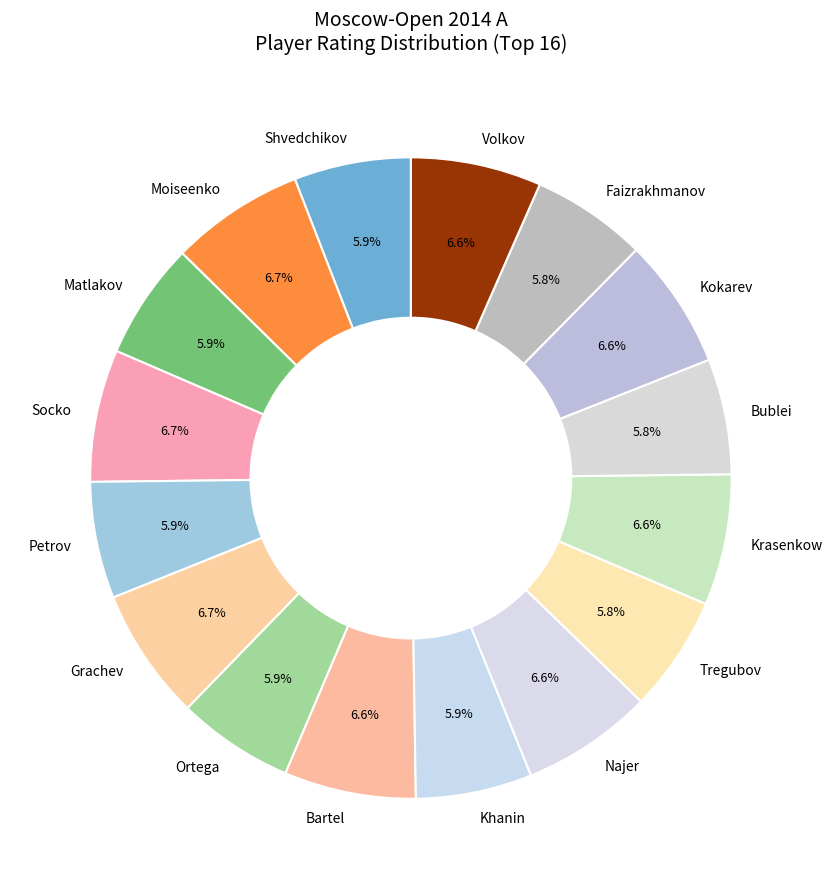

Approximately how many times larger is the value at Socko compared to Ortega?

1.1